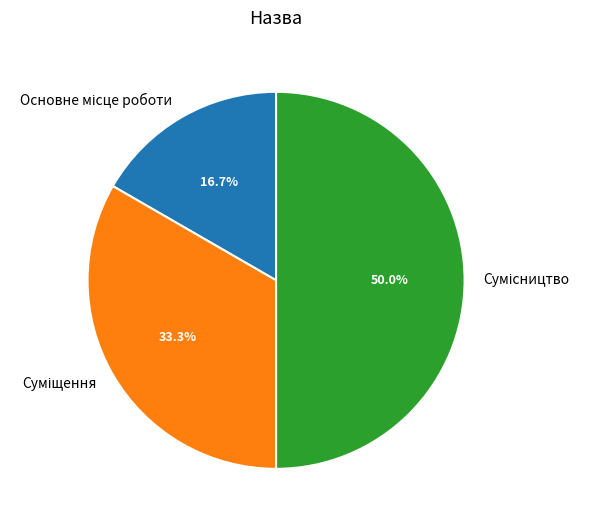

Which has a higher value, Сумісництво or Основне місце роботи?

Сумісництво